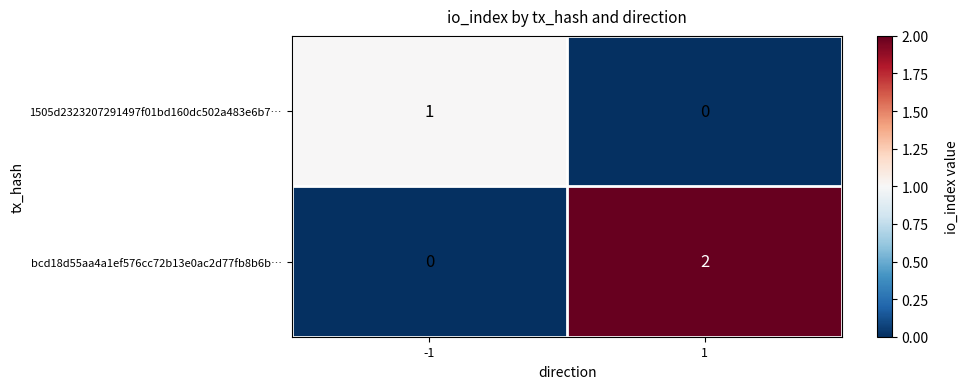

What is the difference between the highest and lowest values at 1?

2